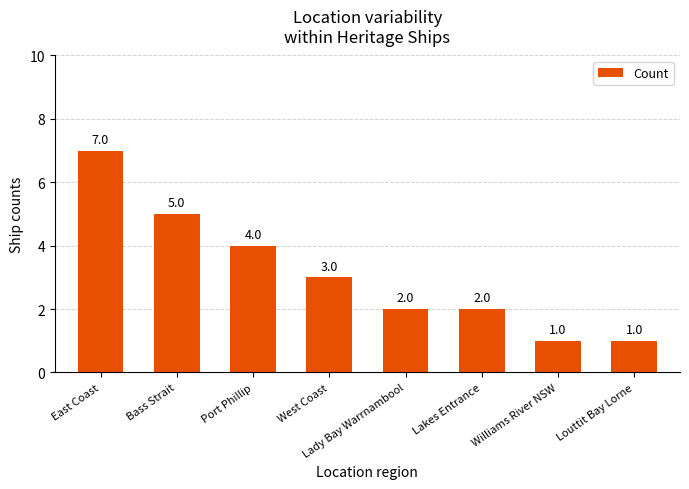

What is the value of the 7th bar from the left?

1